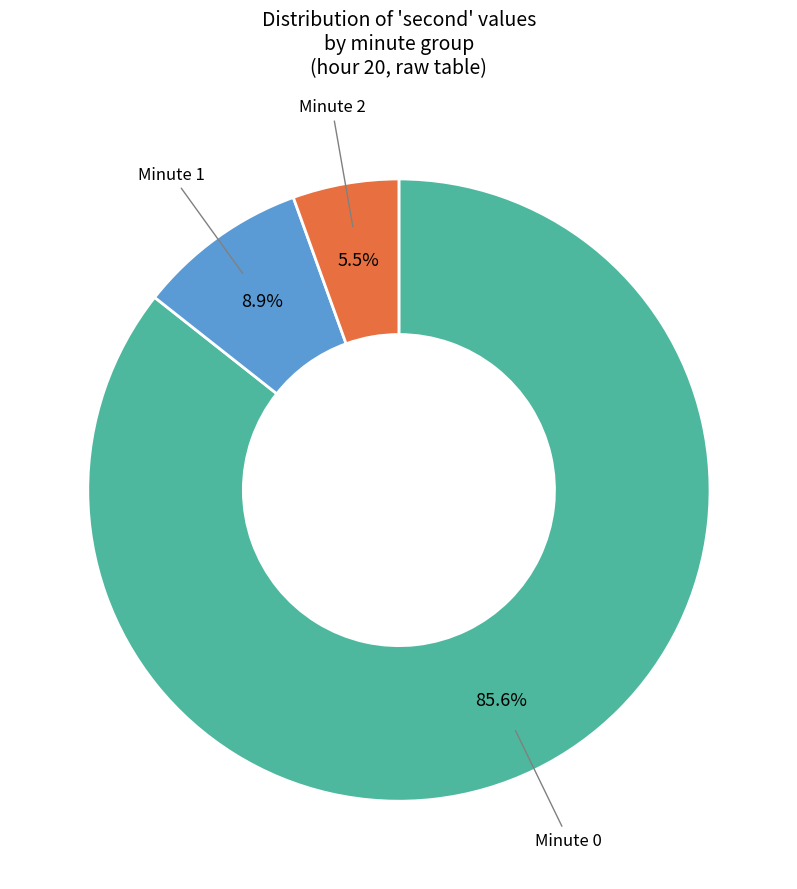

Is there a majority slice in this chart?

Yes